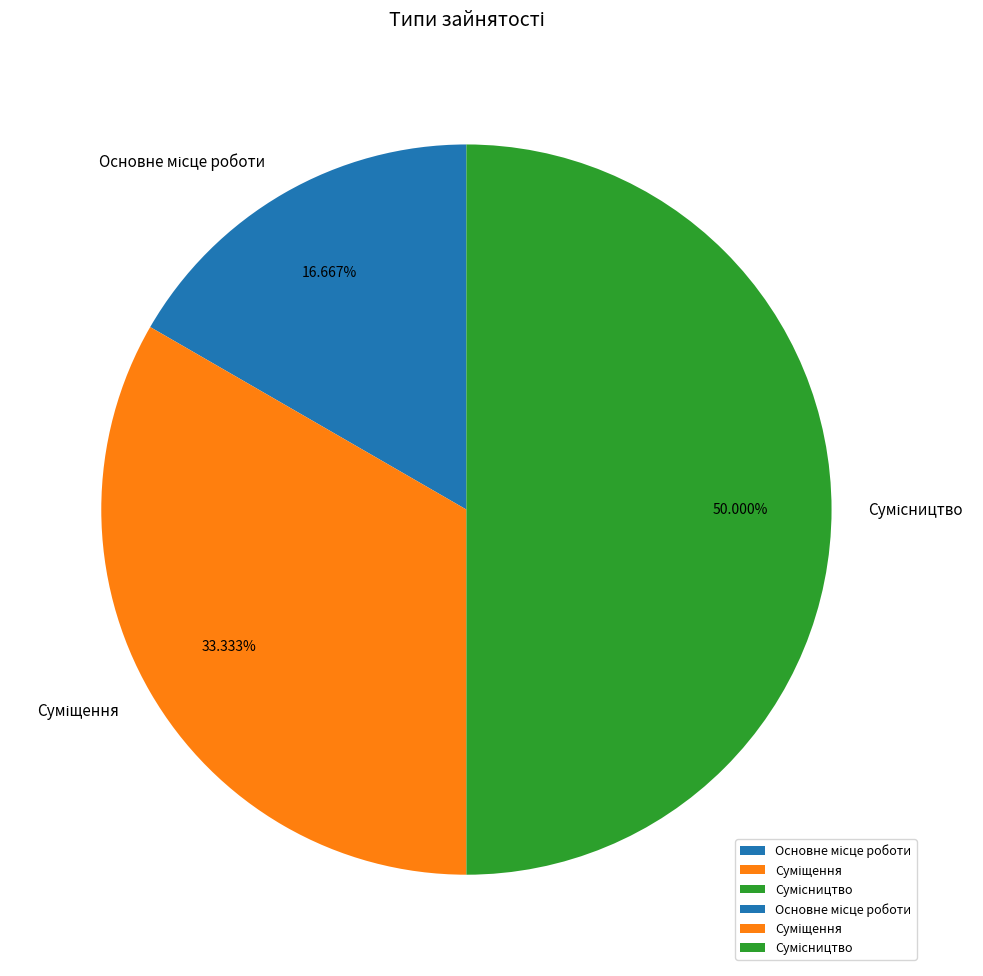

Between Суміщення and Основне місце роботи, which is larger?

Суміщення